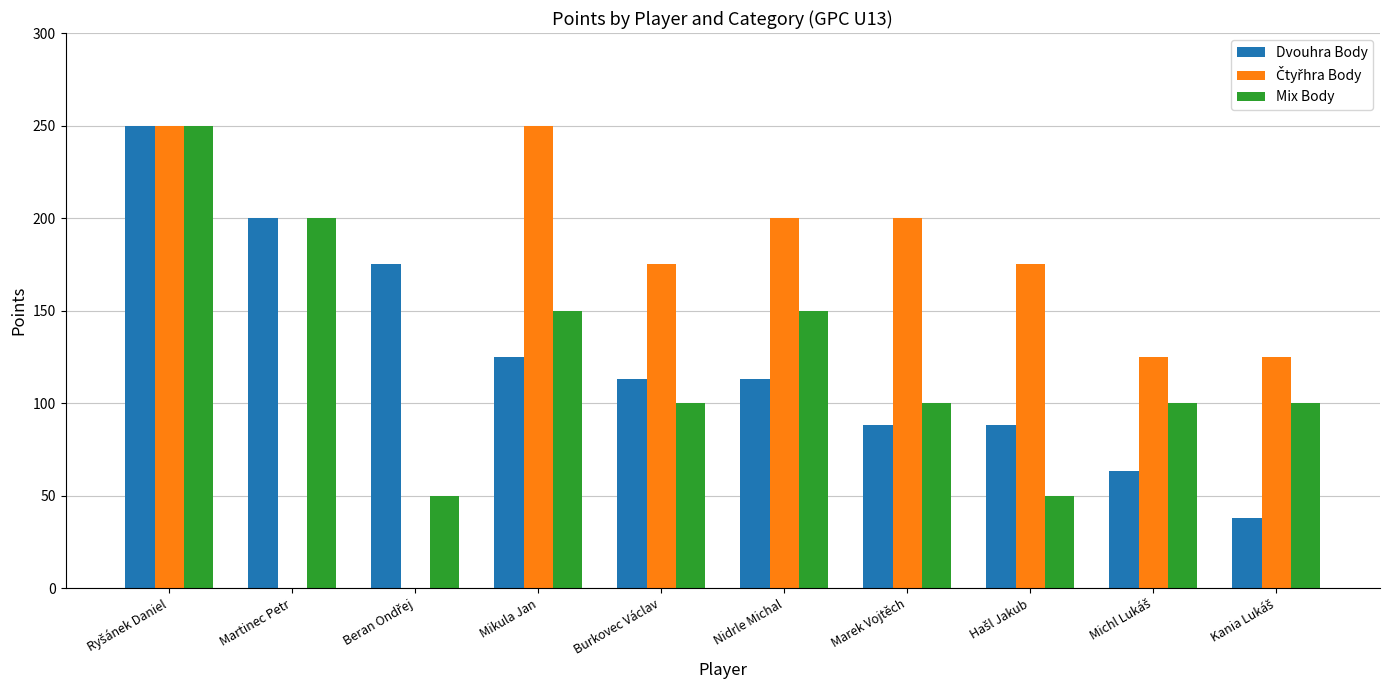

What is the maximum value for Mix Body?

250